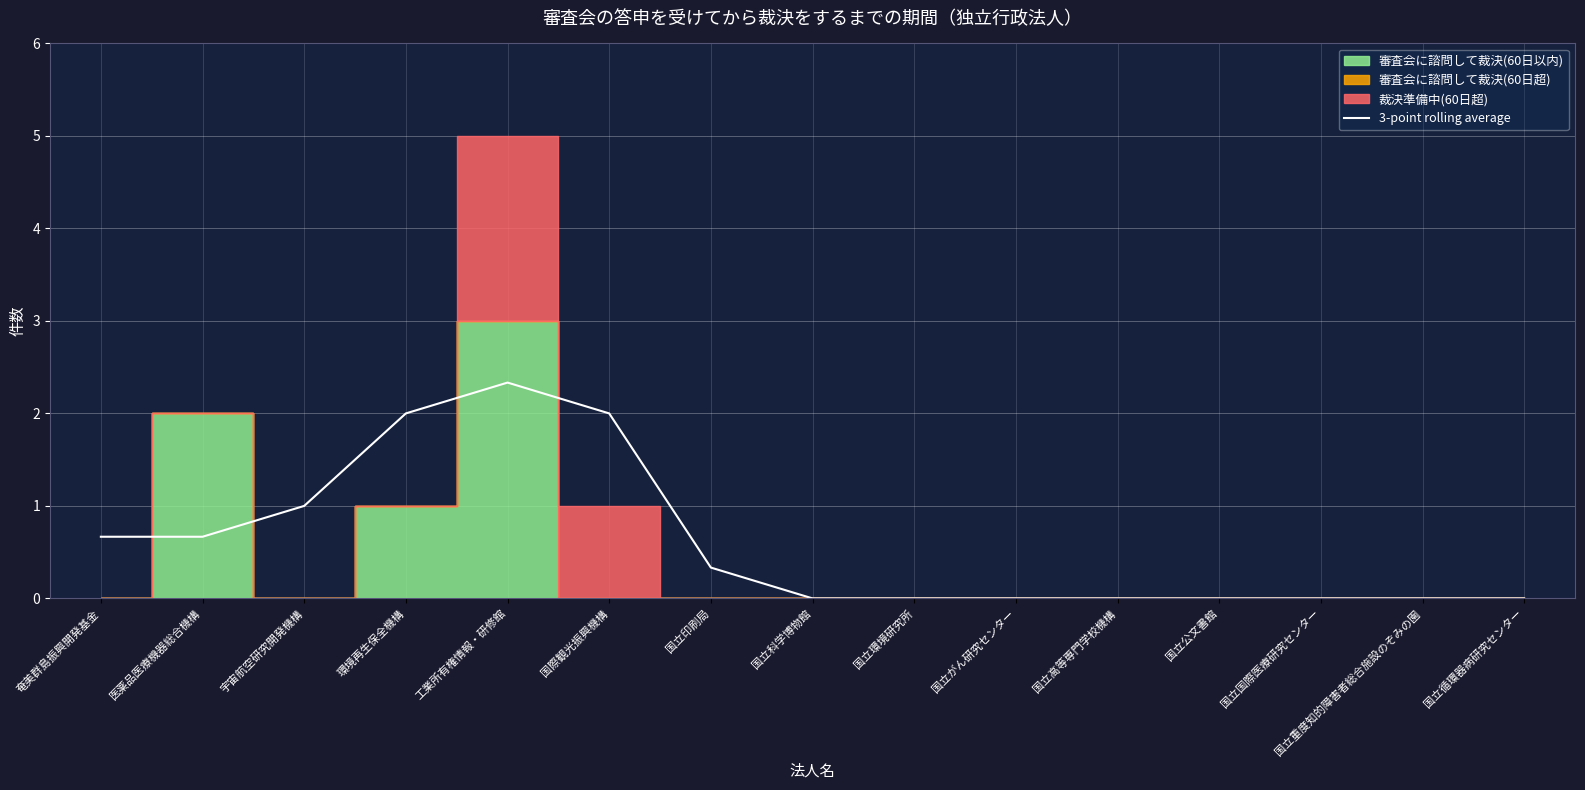

The 3-point rolling average series shows 0.9 at 奄美群島振興開発基金. True or false?

False